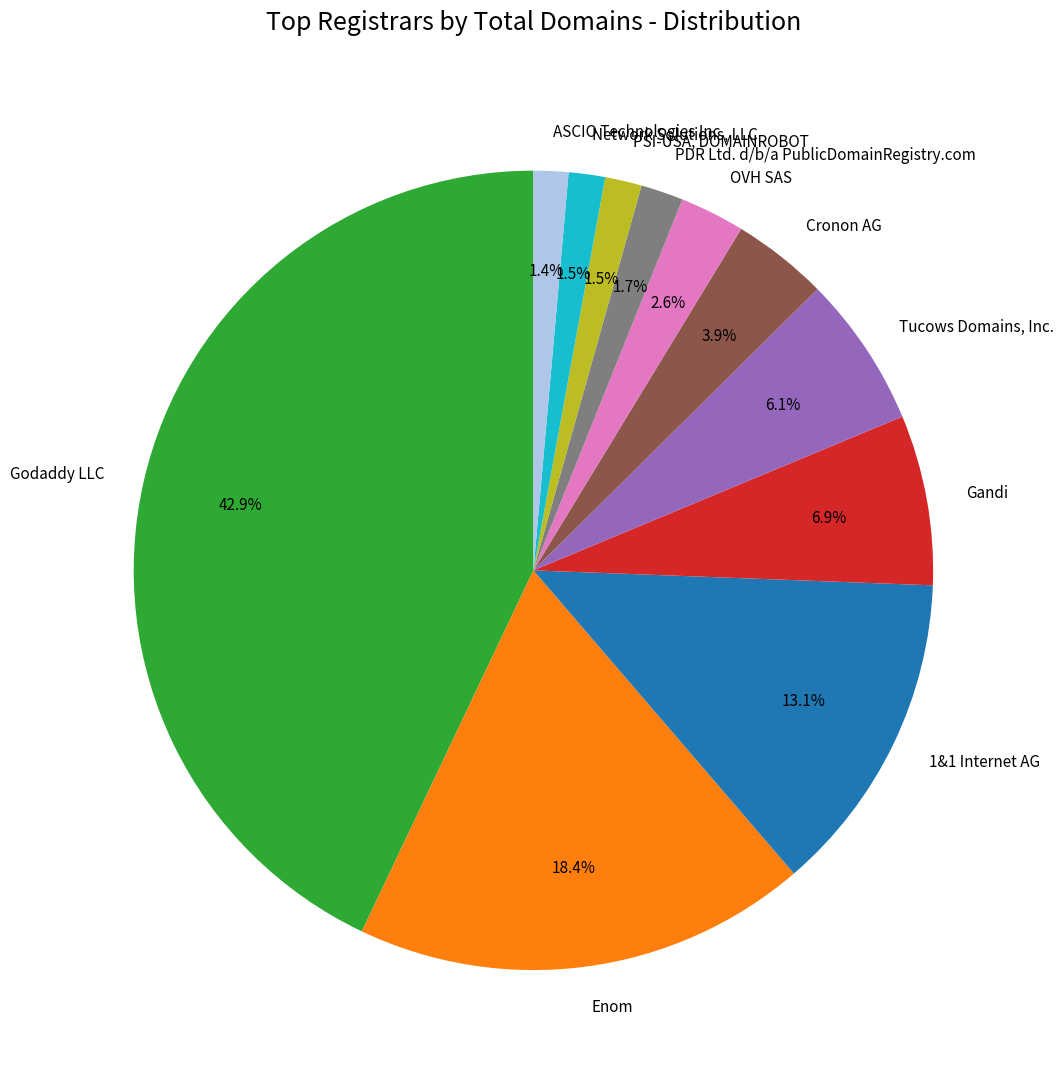

To the nearest percent, what is the difference between the largest and smallest slice percentages?

42%